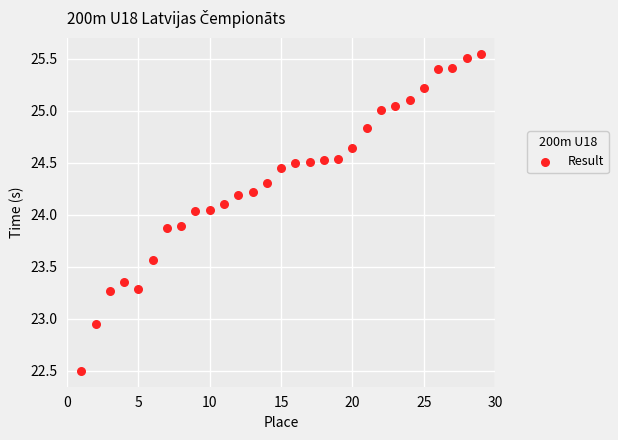

What is the range of X values (max minus min)?

28.0